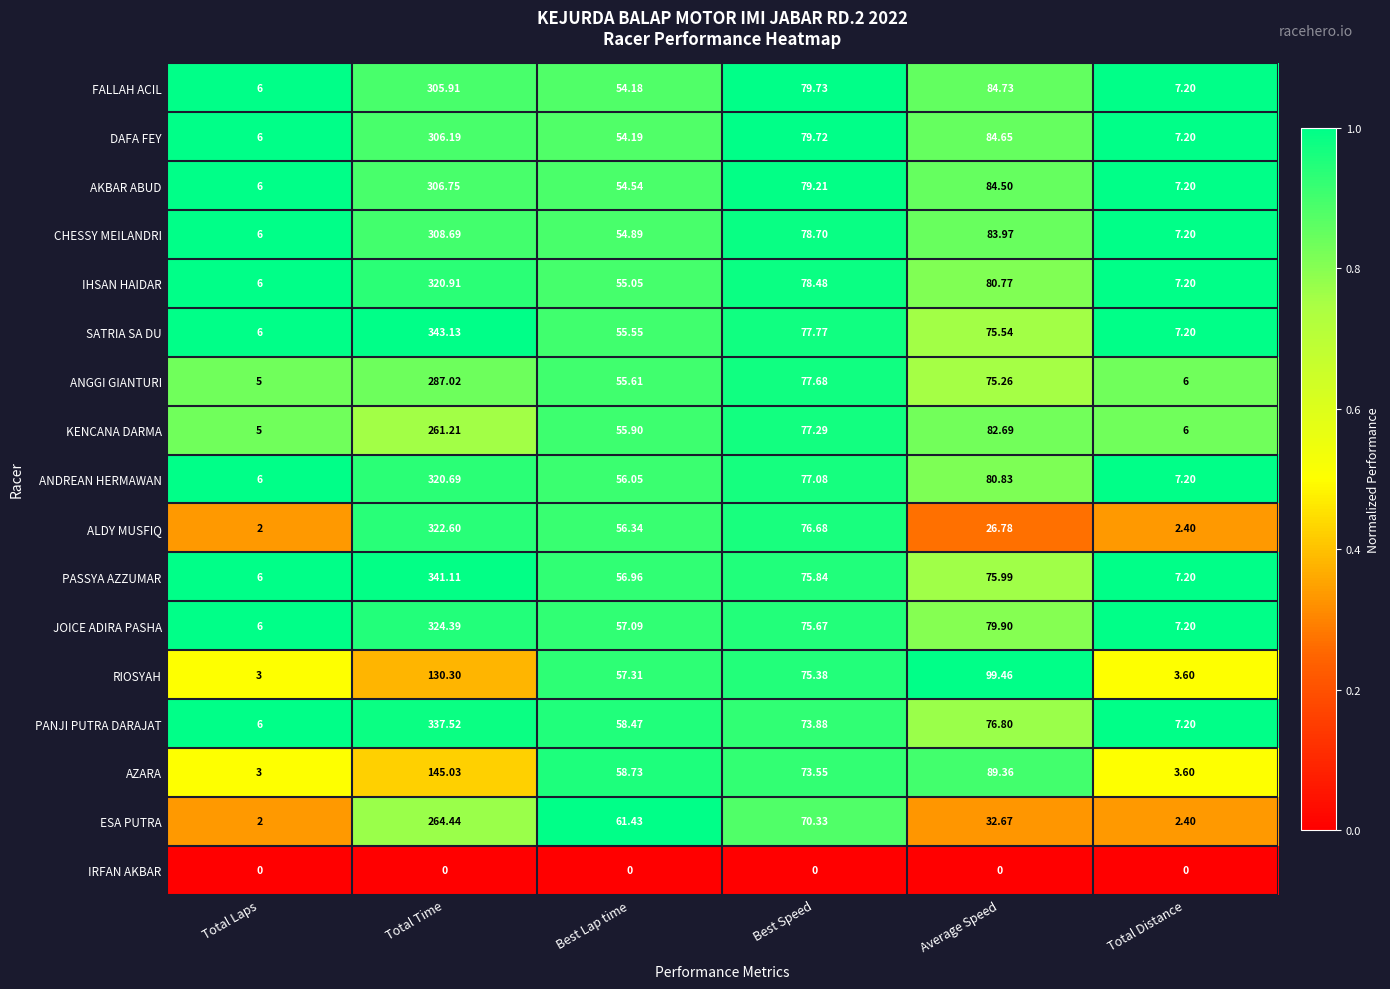

Is the value of ANGGI GIANTURI at Total Distance greater than the value of ESA PUTRA at Total Time?

No